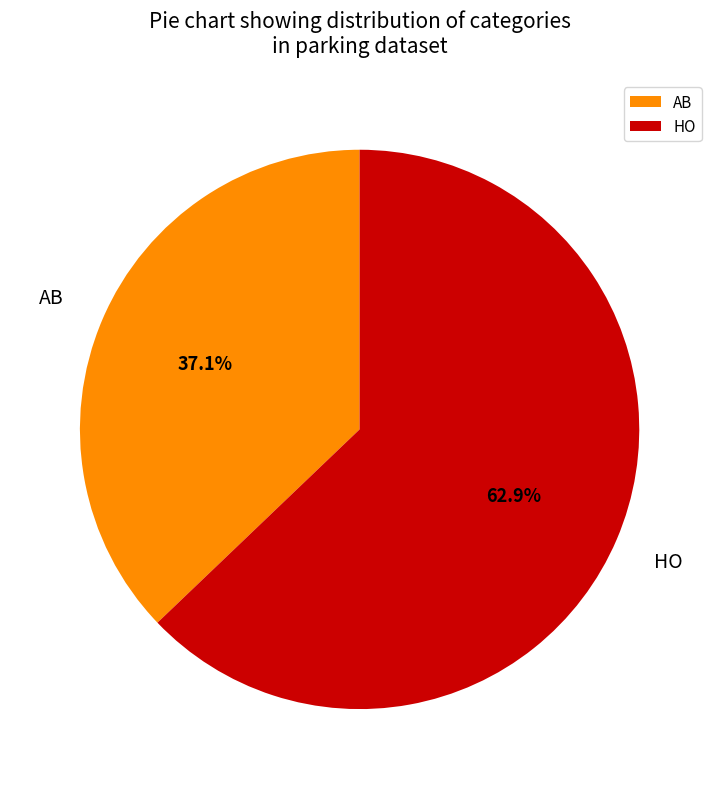

Which slice is the largest?

HO